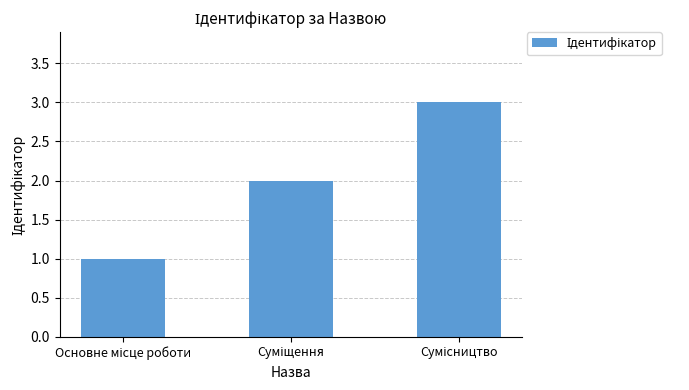

What is the greatest value displayed?

3